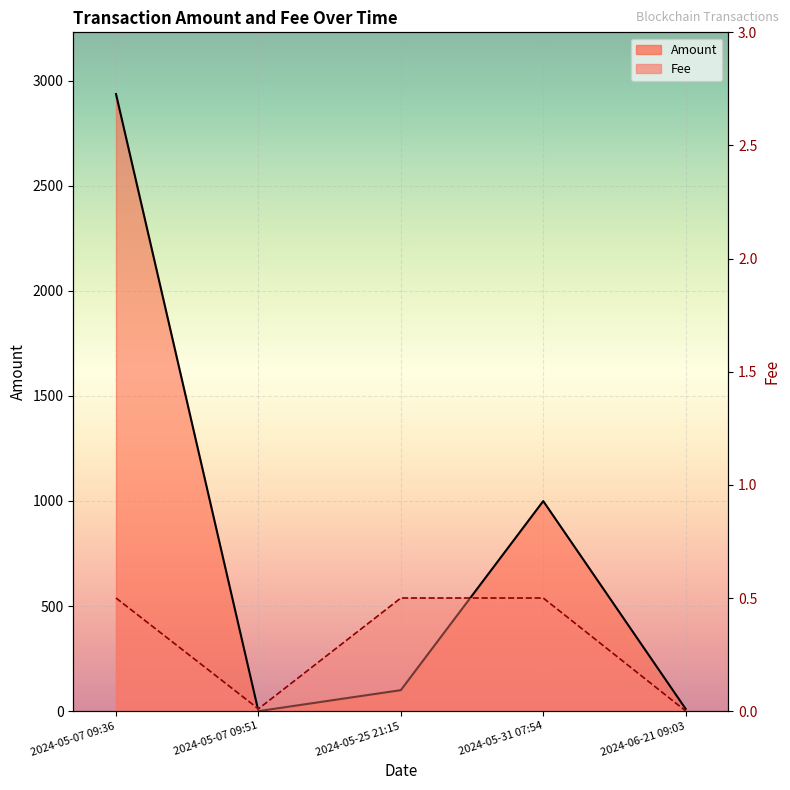

Where is the first local maximum for Amount?

2024-05-31 07:54